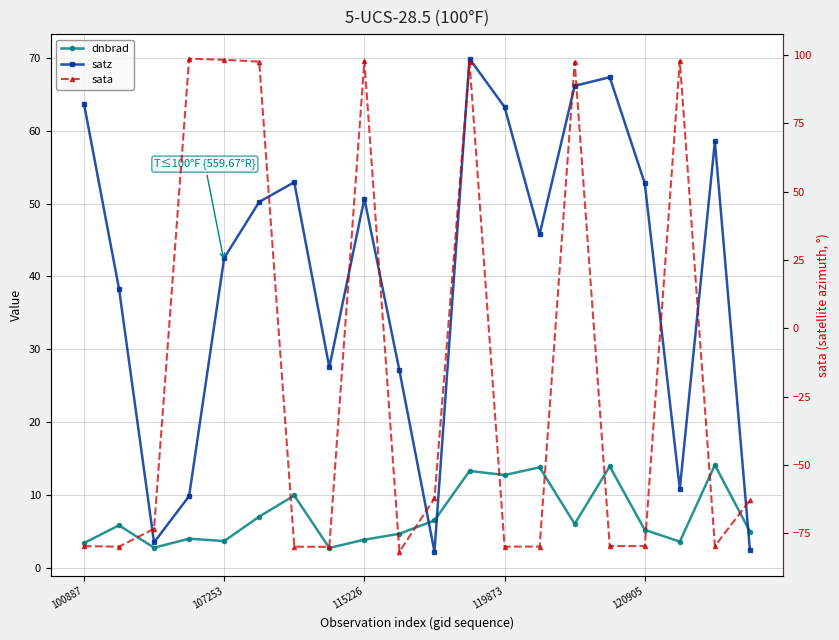

True or false: dnbrad has more than 0 interior local peaks.

True